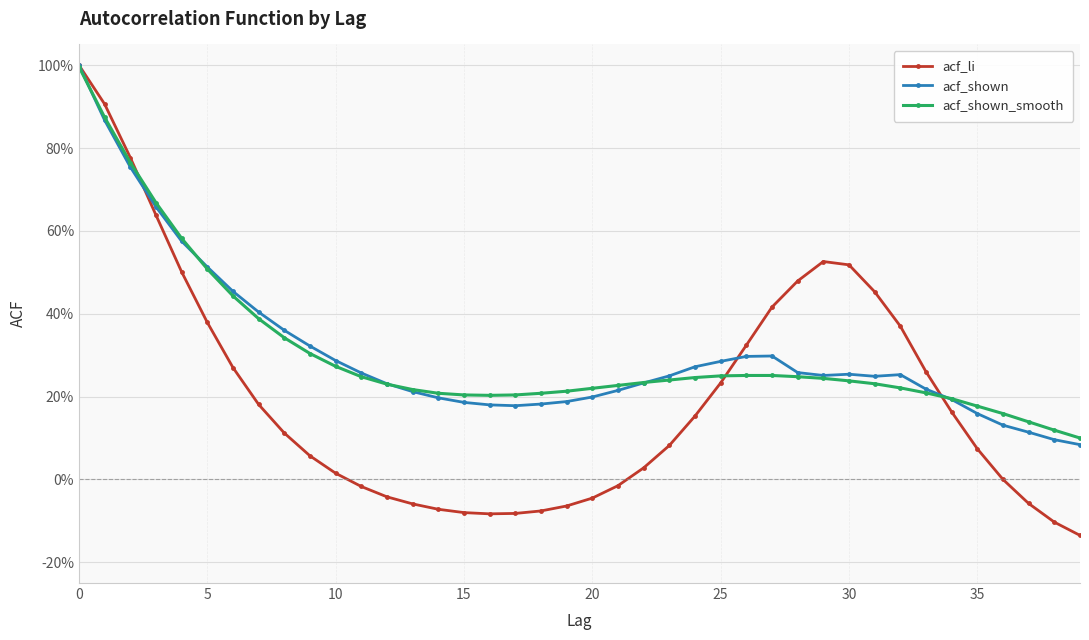

Is this an area chart (filled region under the line)?

No